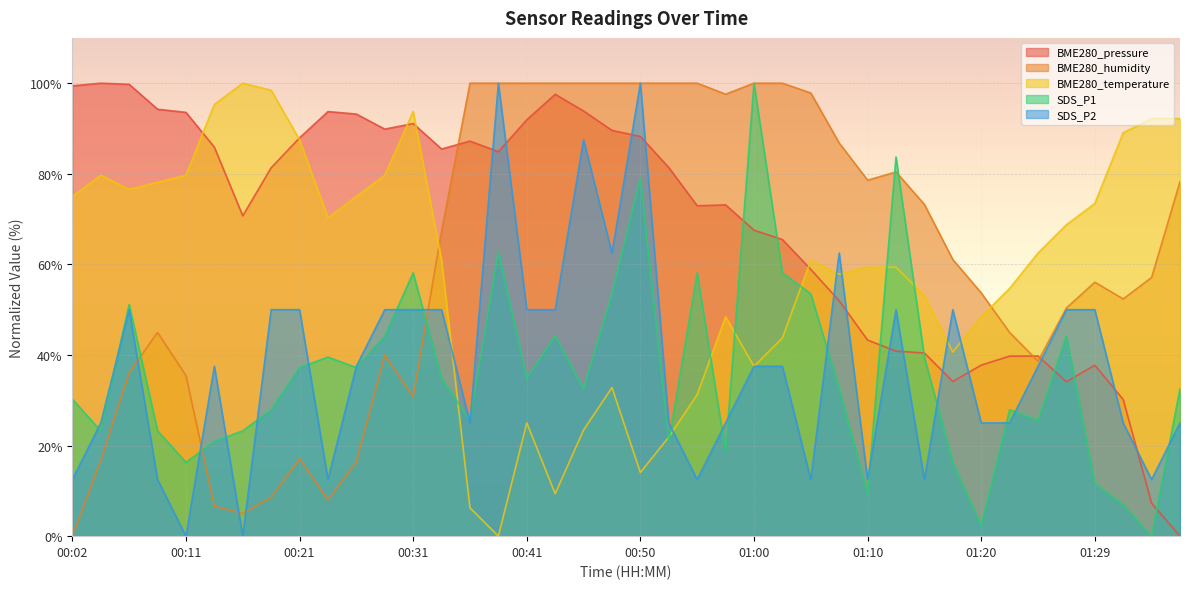

How many data points in BME280_temperature are less than 60?

19